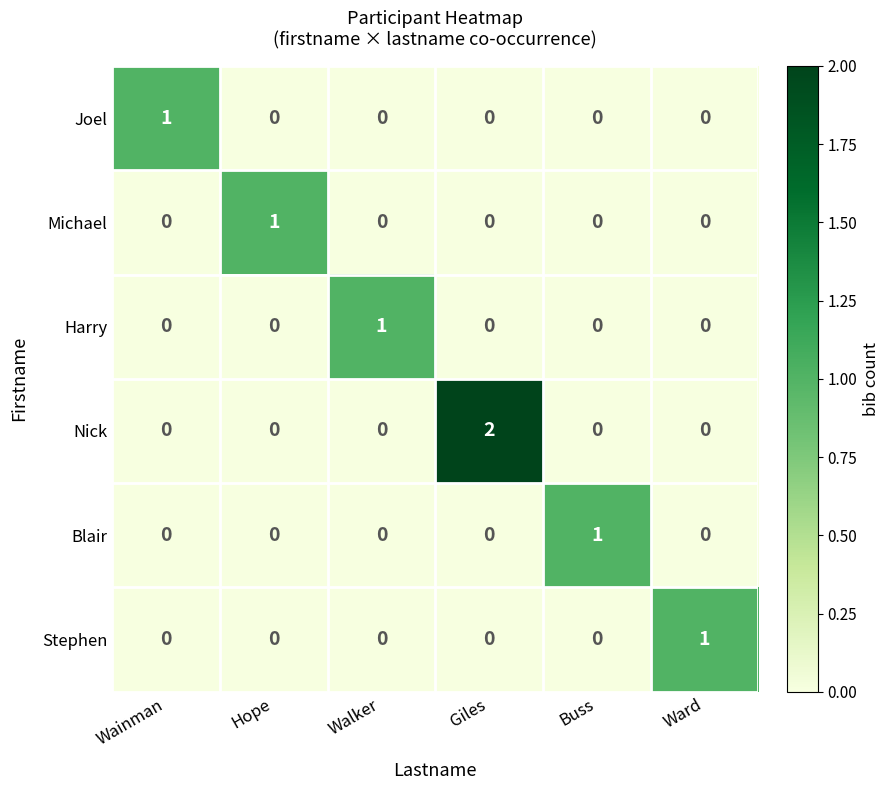

Which series has the widest spread of values?

Nick